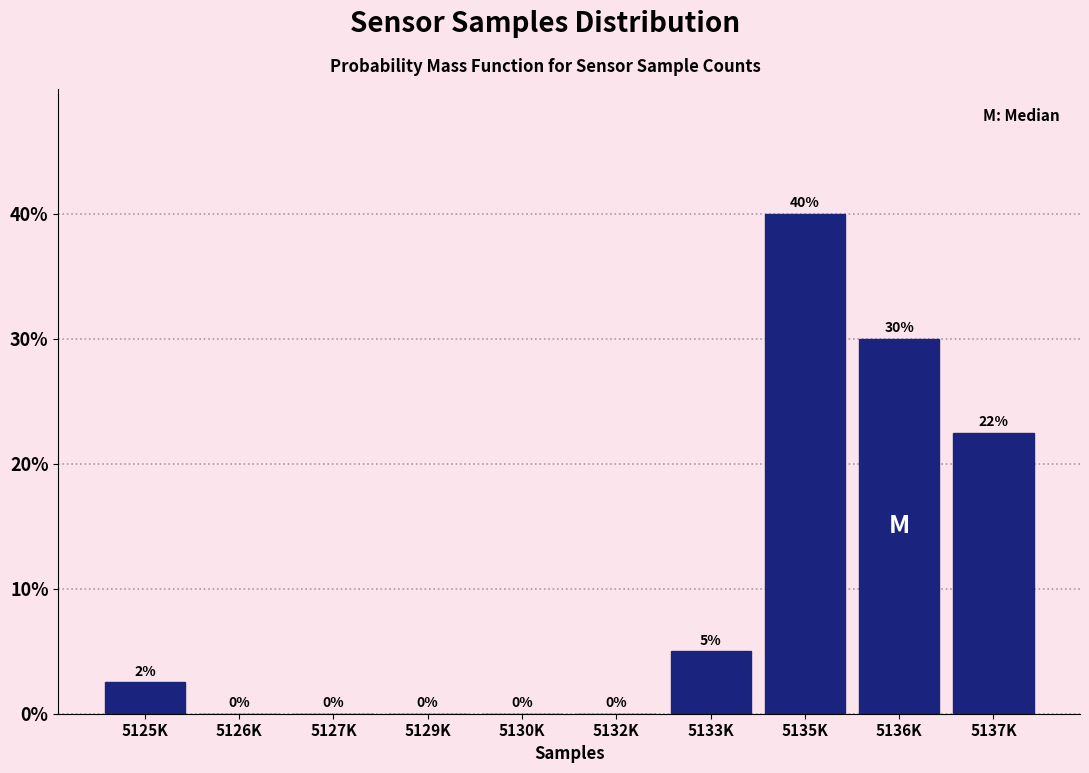

What is the change in value from 5132K to 5135K?

+40.0